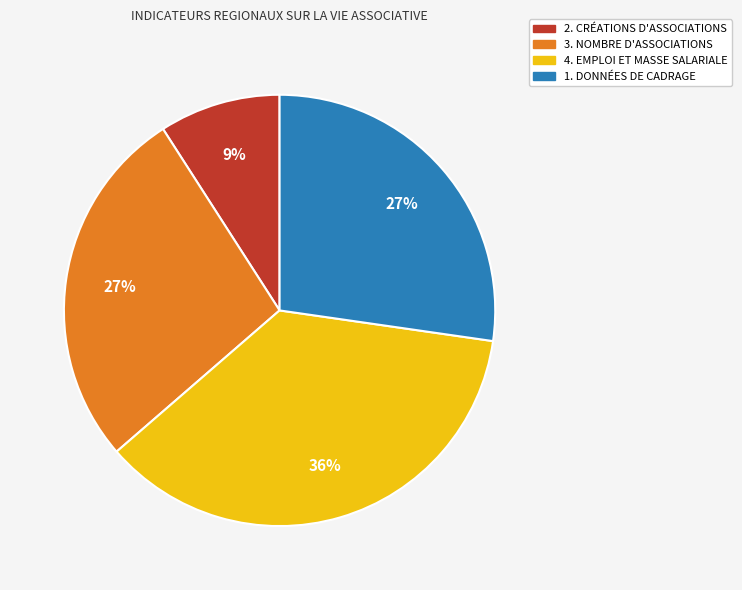

How many slices are in this pie chart?

4